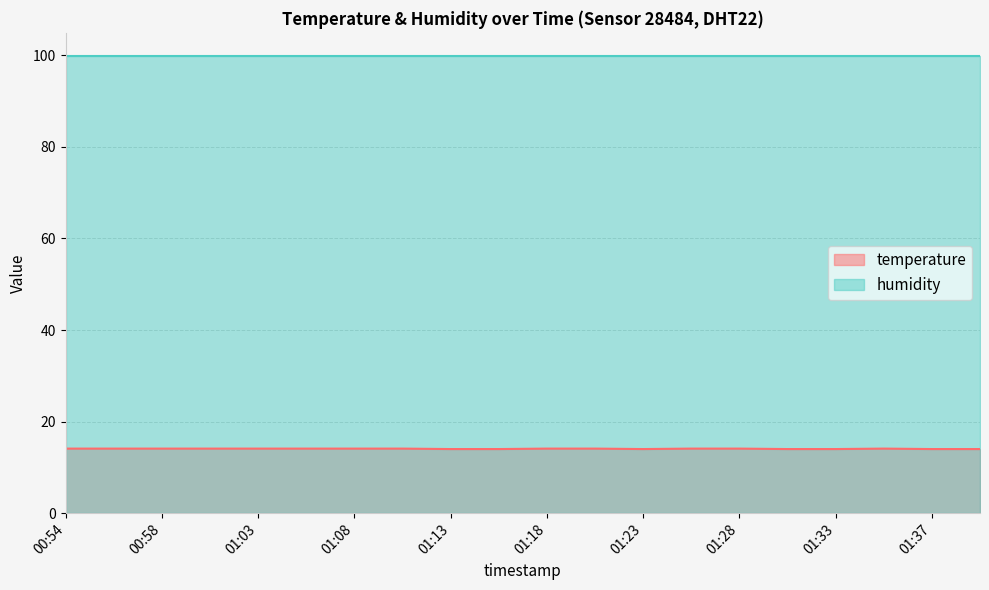

How many series are shown in this chart?

2